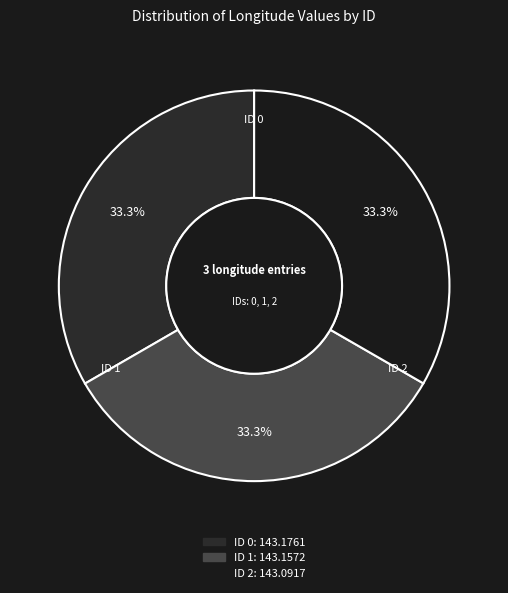

Is there any slice that represents more than half of the pie?

No